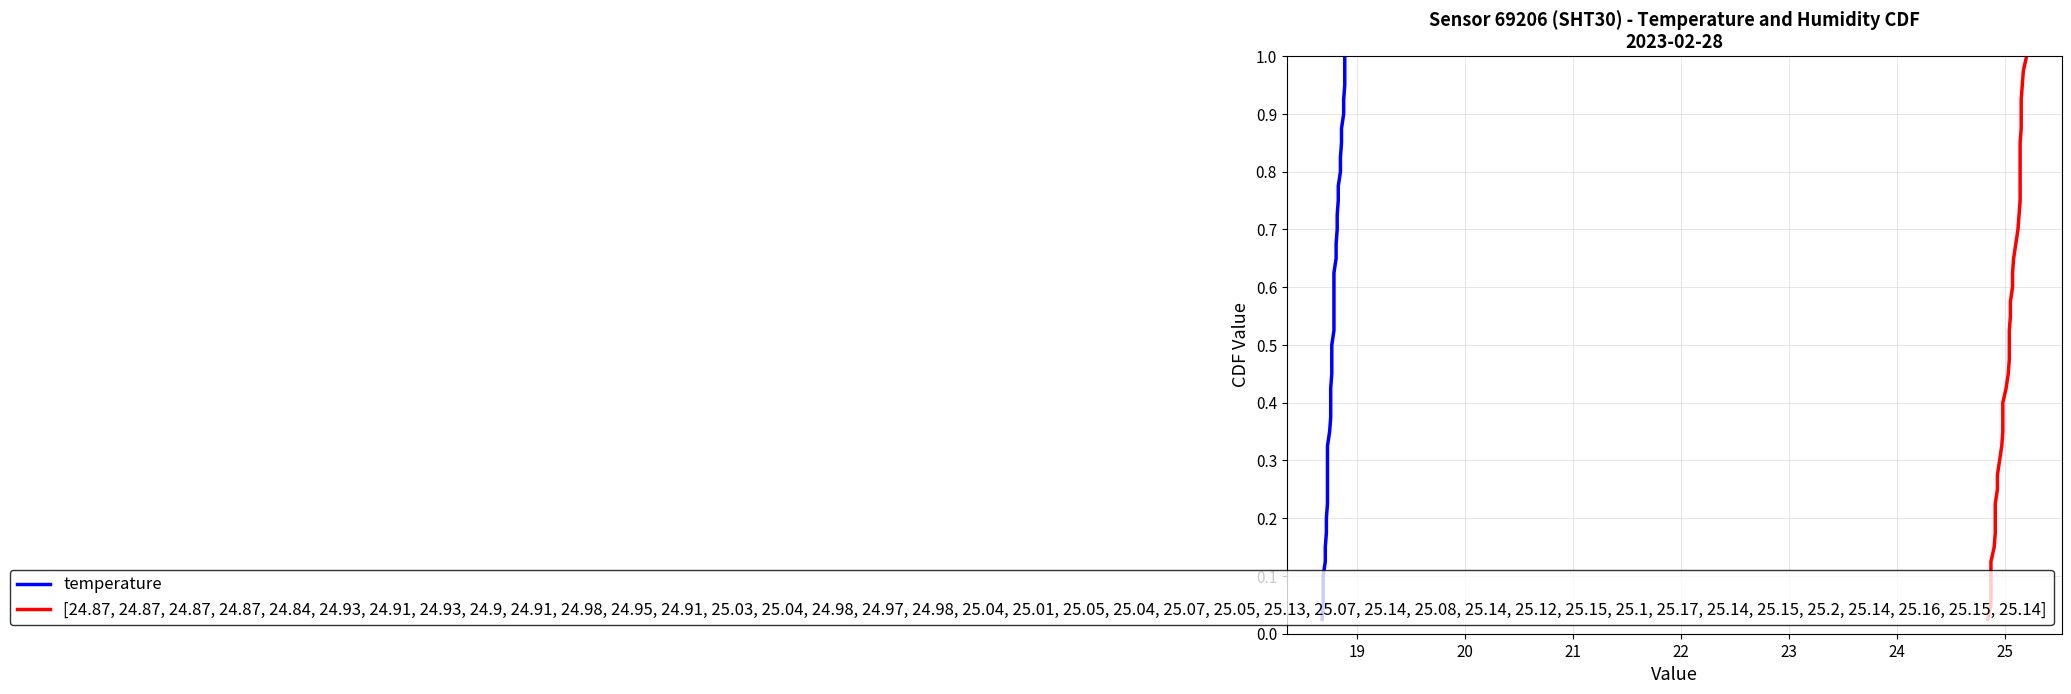

Reading right to left, list all the values displayed in this chart.

temperature: 1.0	1.0	0.9	0.9	0.9	0.9	0.8	0.8	0.8	0.8	0.8	0.7	0.7	0.7	0.7	0.6	0.6	0.6	0.6	0.5	0.5	0.5	0.5	0.4	0.4	0.4	0.3	0.3	0.3	0.3	0.2	0.2	0.2	0.2	0.1	0.1	0.1	0.1	0.1	0.0
[24.87, 24.87, 24.87, 24.87, 24.84, 24.93, 24.91, 24.93, 24.9, 24.91, 24.98, 24.95, 24.91, 25.03, 25.04, 24.98, 24.97, 24.98, 25.04, 25.01, 25.05, 25.04, 25.07, 25.05, 25.13, 25.07, 25.14, 25.08, 25.14, 25.12, 25.15, 25.1, 25.17, 25.14, 25.15, 25.2, 25.14, 25.16, 25.15, 25.14]: 1.0	1.0	0.9	0.9	0.9	0.9	0.8	0.8	0.8	0.8	0.8	0.7	0.7	0.7	0.7	0.6	0.6	0.6	0.6	0.5	0.5	0.5	0.5	0.4	0.4	0.4	0.3	0.3	0.3	0.3	0.2	0.2	0.2	0.2	0.1	0.1	0.1	0.1	0.1	0.0